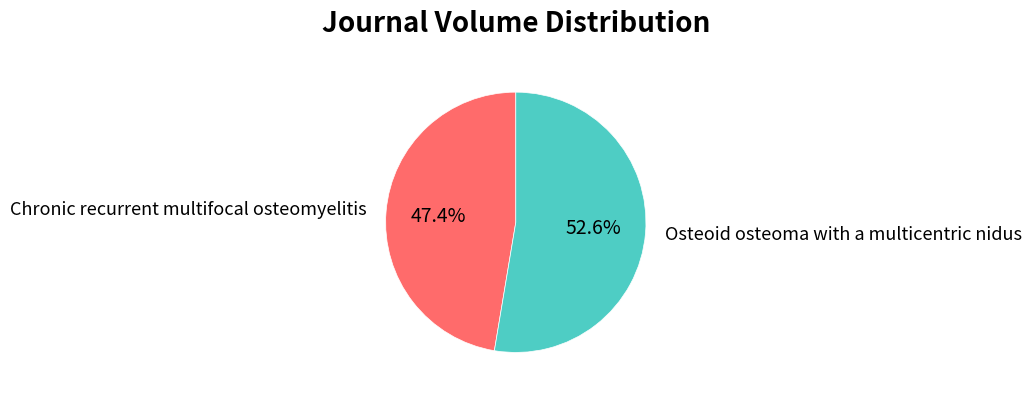

Is it true that Osteoid osteoma with a multicentric nidus is 68% of the pie?

False